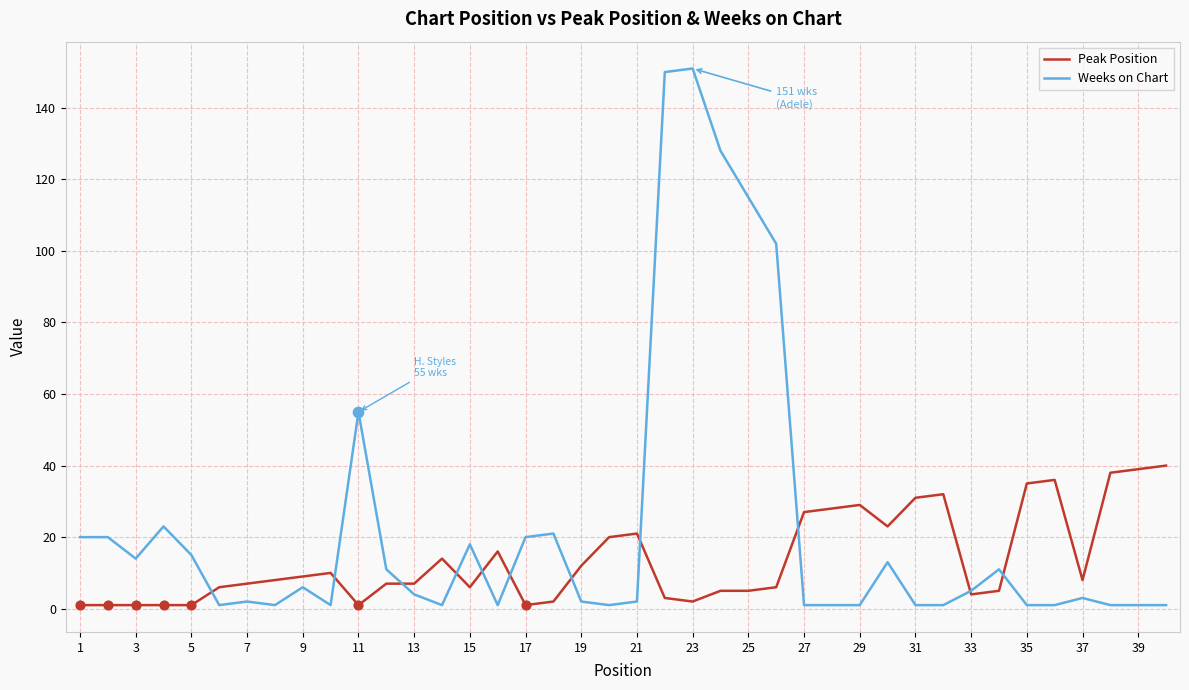

List the series in order of their overall mean, highest first.

Weeks on Chart, Peak Position